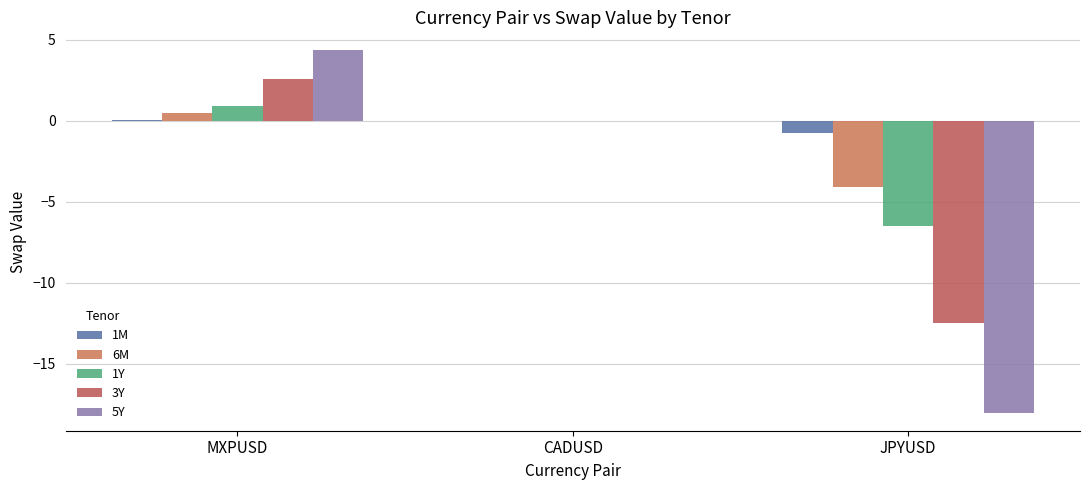

What is the sum of all 5Y values?

-13.7